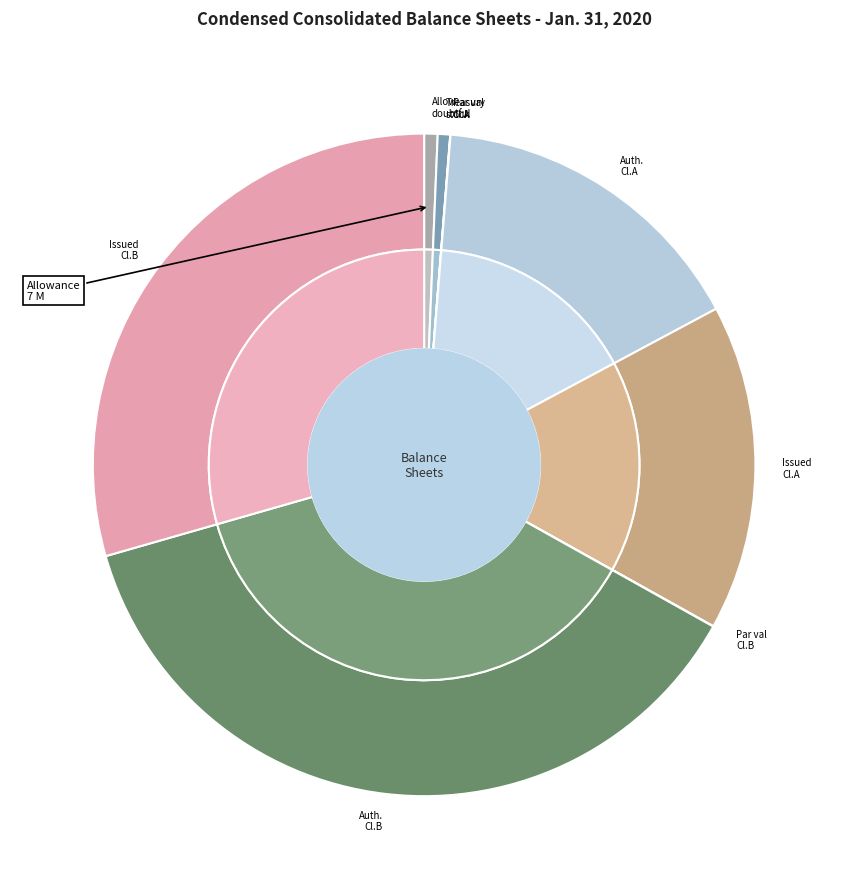

Does Common stock, shares authorized Class A (millions) represent more than half of the total?

No